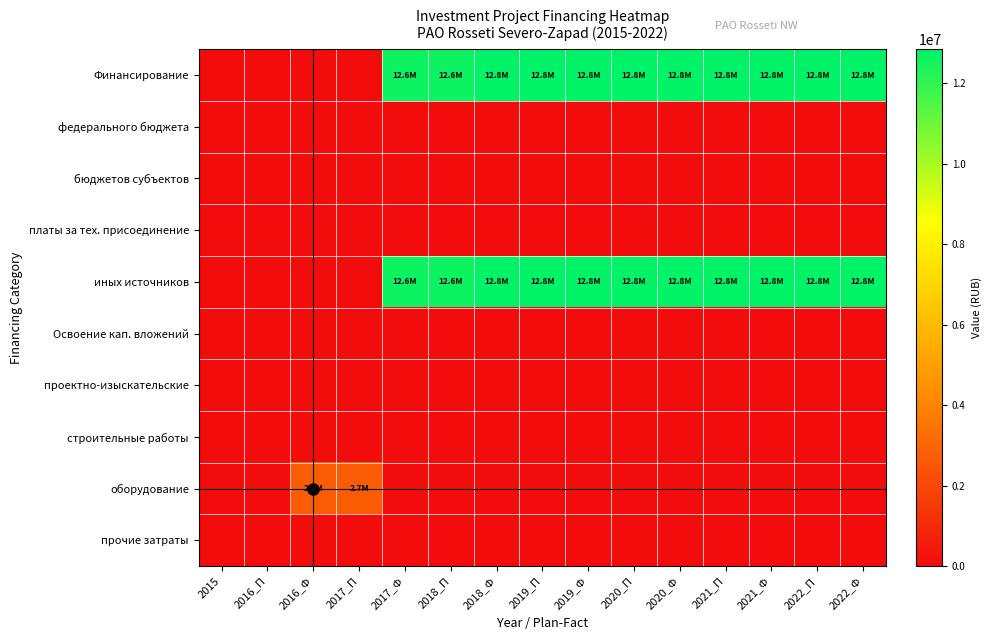

Which series changed the most between 2015 and 2018_П?

Финансирование